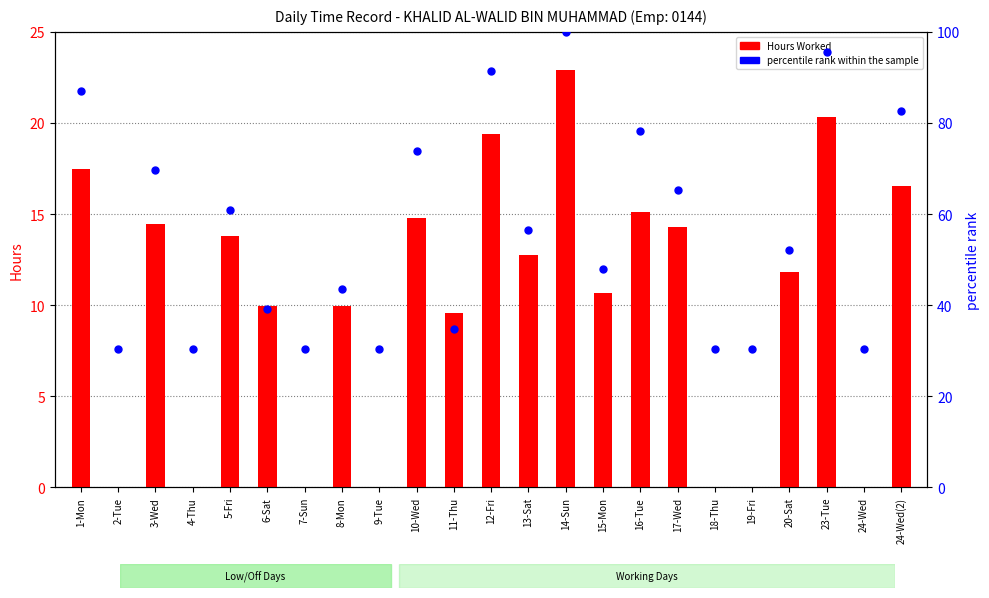

What are all the series names shown in the legend?

Hours Worked, percentile rank within the sample